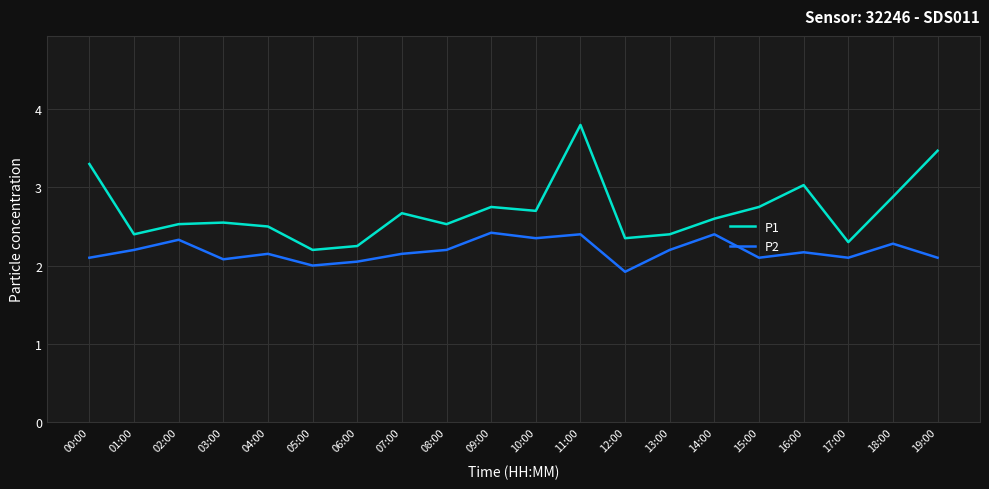

The value of P1 at 03:00 is 1.2. True or false?

False